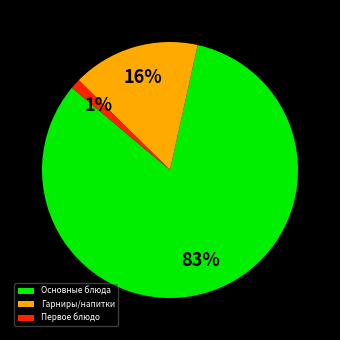

Count the number of slices in the pie.

3